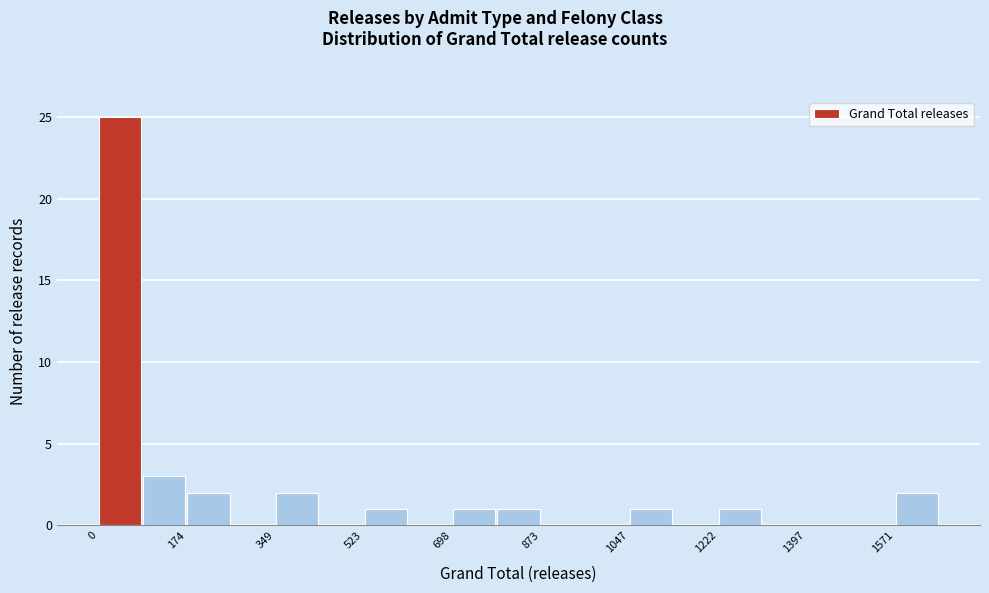

Reading left to right, transcribe this chart: for each bar, give the range it covers on the x-axis and its height. Neither the bar edges nor the heights are printed on the chart, so give them approximately, as read against the axes.

0 to 80: 25
80 to 180: 3
180 to 260: 2
260 to 340: 0
340 to 440: 2
440 to 520: 0
520 to 620: 1
620 to 700: 0
700 to 780: 1
780 to 880: 1
880 to 960: 0
960 to 1040: 0
1040 to 1140: 1
1140 to 1220: 0
1220 to 1300: 1
1300 to 1400: 0
1400 to 1480: 0
1480 to 1580: 0
1580 to 1660: 2